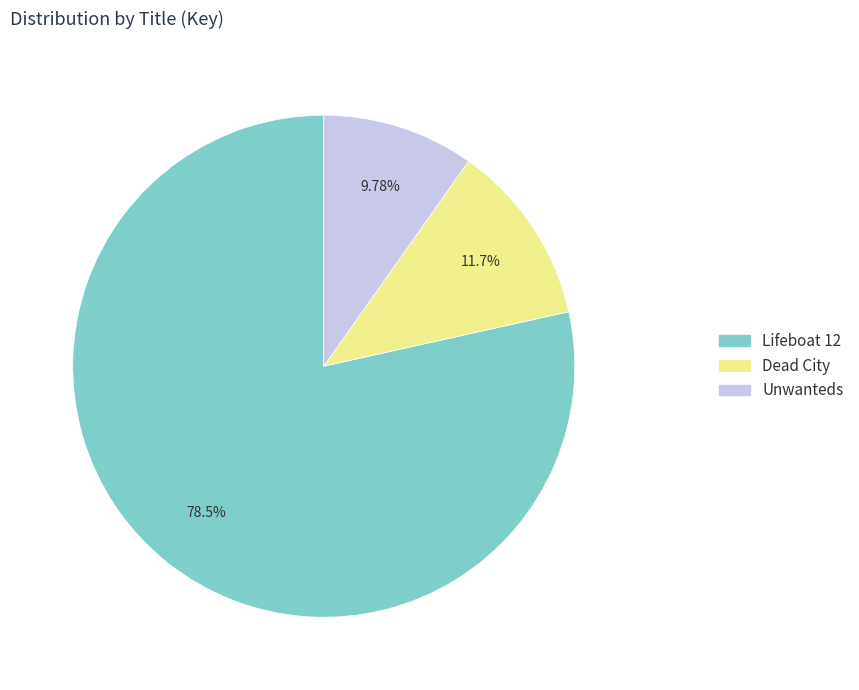

Which category has the smallest portion of the pie?

Unwanteds